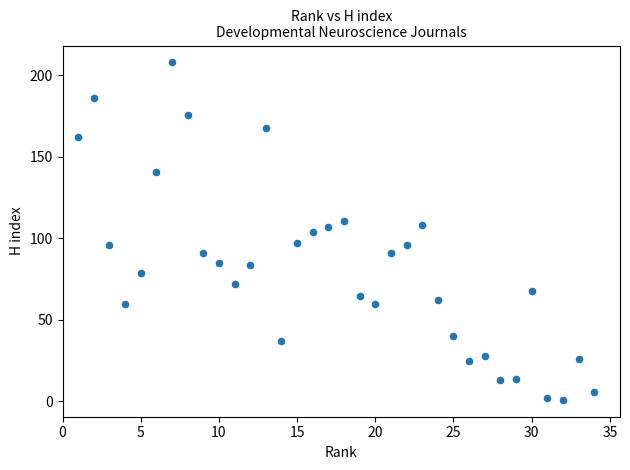

What is the range of Y values (max minus min)?

207